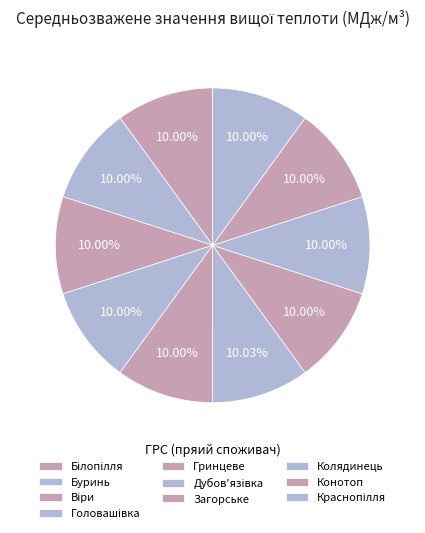

The Білопілля slice represents 24% of the pie. True or false?

False